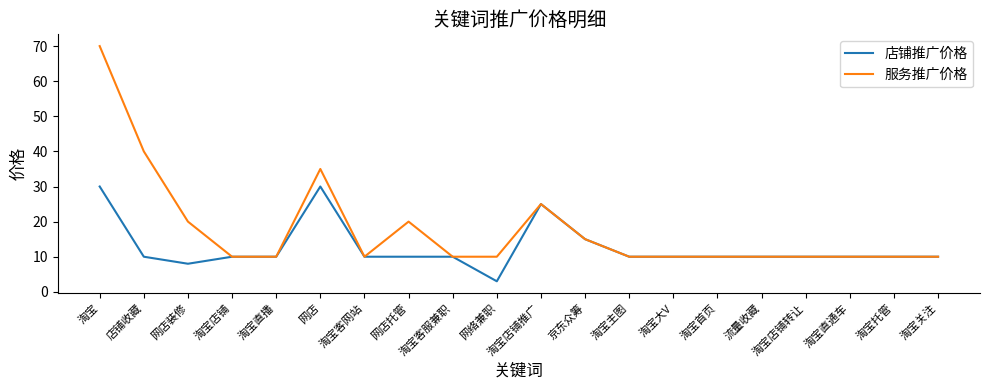

What position from the right is 淘宝托管?

2